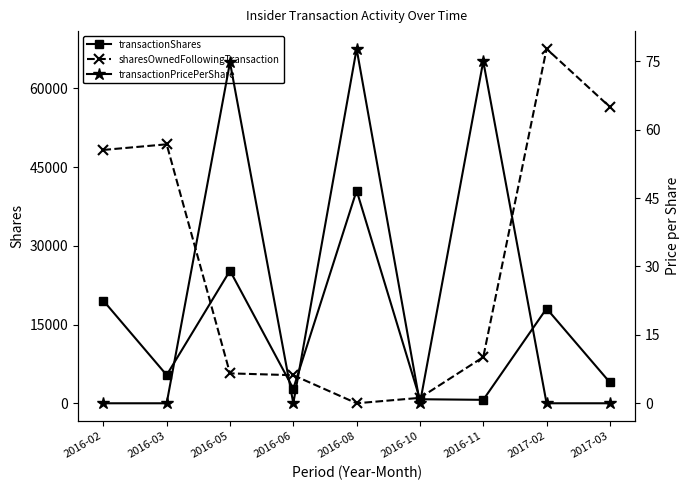

What is the label of the 6th point from the right?

2016-06